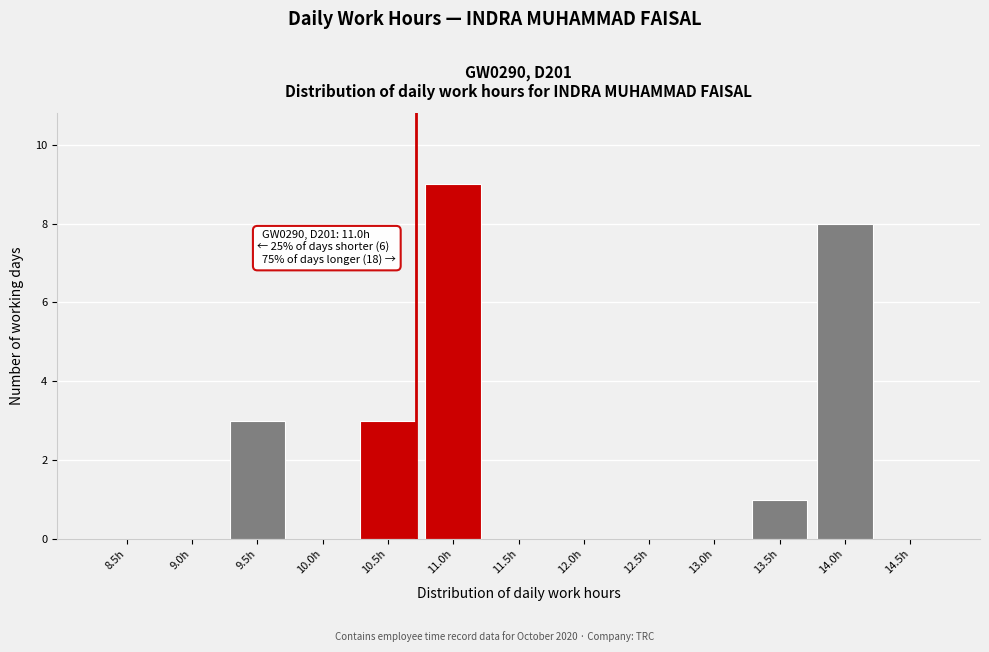

Reading left to right, transcribe all the data shown in this chart.

8.5h=0	9.0h=0	9.5h=3	10.0h=0	10.5h=3	11.0h=9	11.5h=0	12.0h=0	12.5h=0	13.0h=0	13.5h=1	14.0h=8	14.5h=0